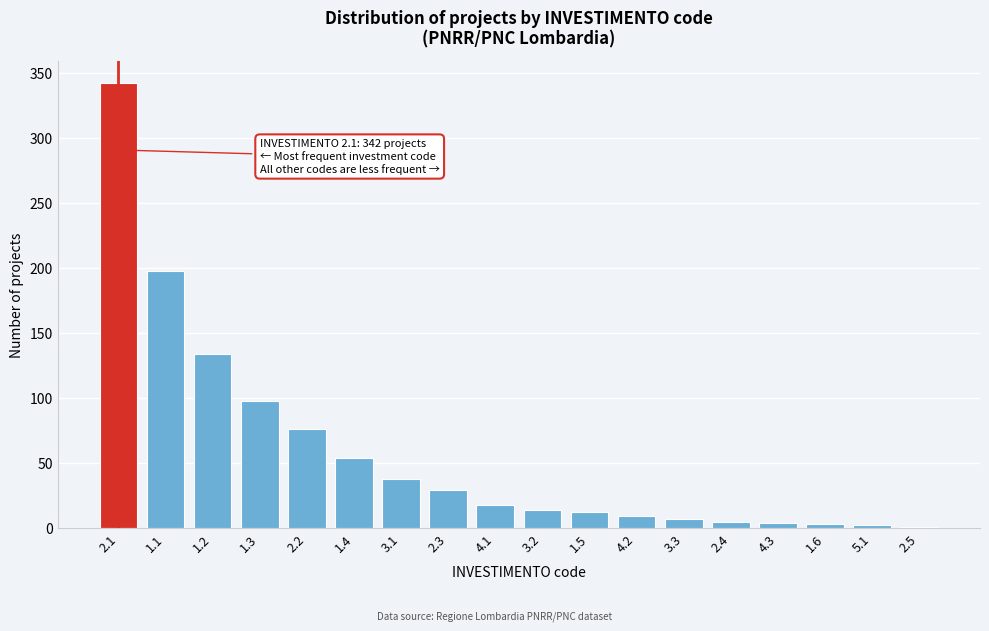

Between 1.1 and 4.2, which is larger?

1.1